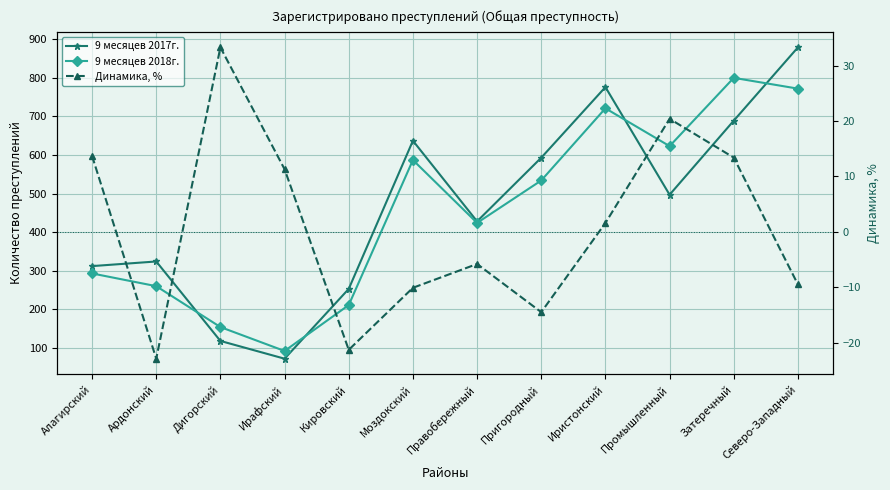

What is the difference between the maximum and minimum values in the 9 месяцев 2017г. series?

807.0